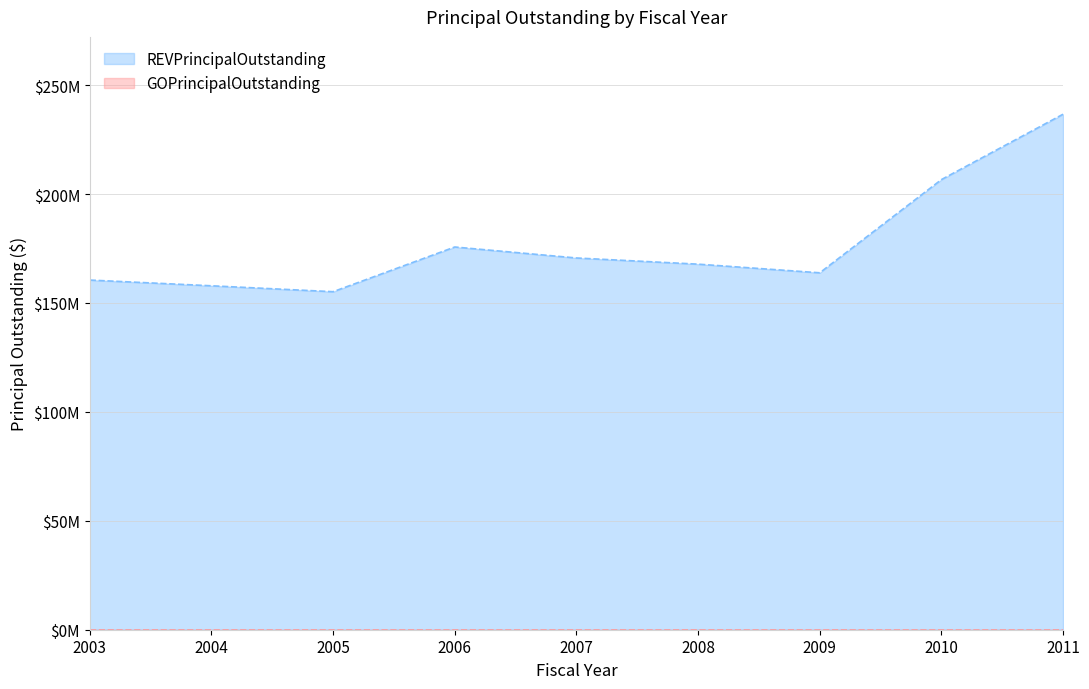

What is the difference between the maximum and minimum values?

81473959.2